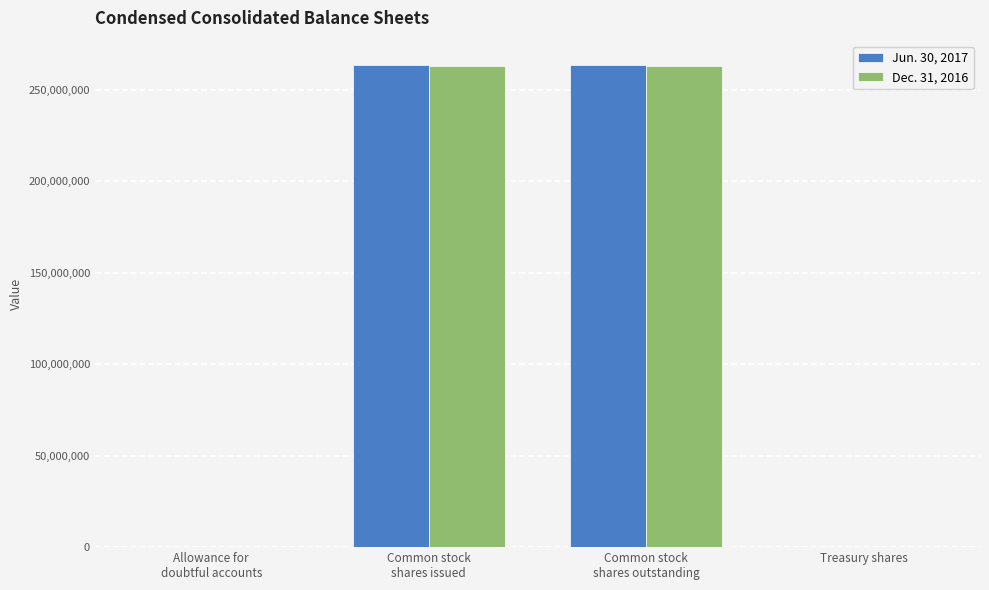

What is the greatest value displayed?

263637093